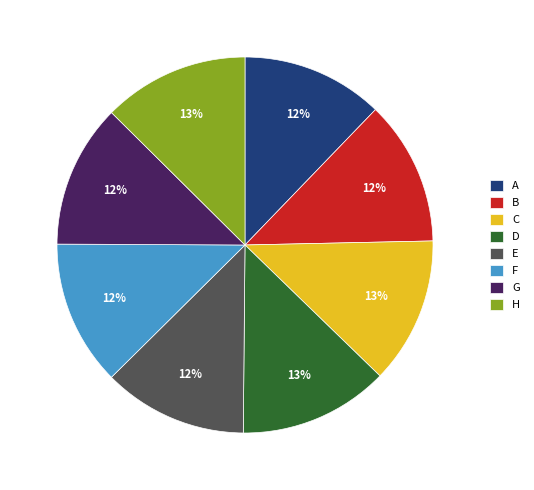

Is there a majority slice in this chart?

No